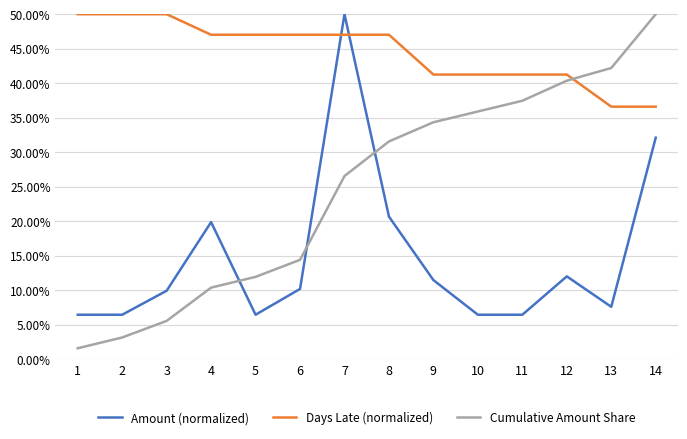

Which series has the largest total across all categories?

Days Late (normalized)